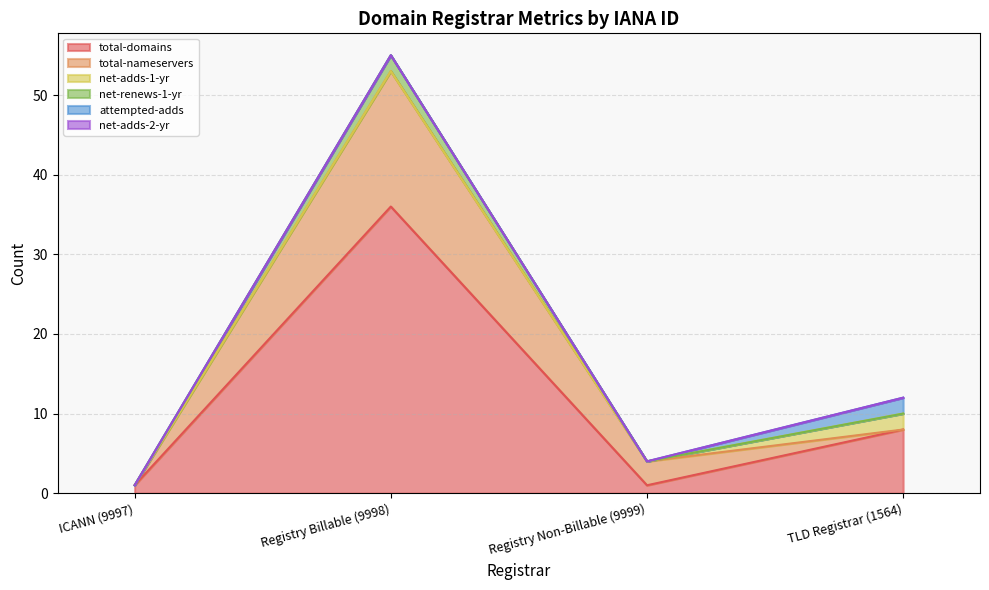

At which category does net-renews-1-yr reach its first local peak?

Registry Billable (9998)